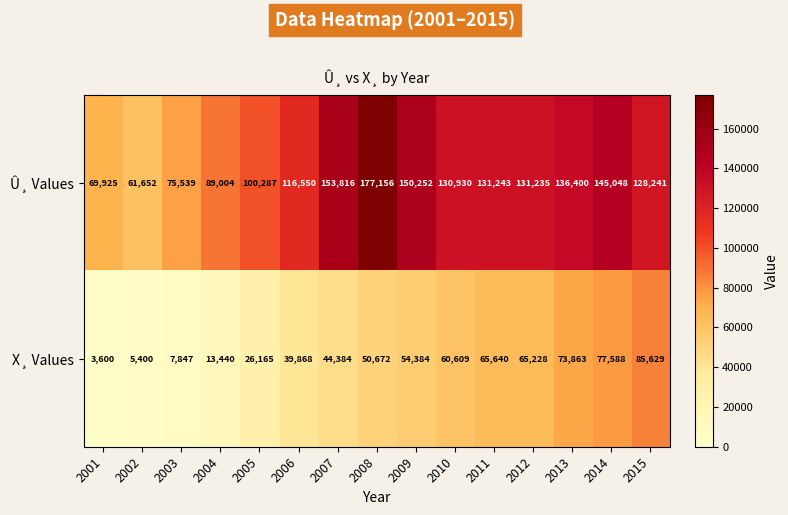

What is the difference between the second highest and minimum values in the Û¸ Values series?

92164